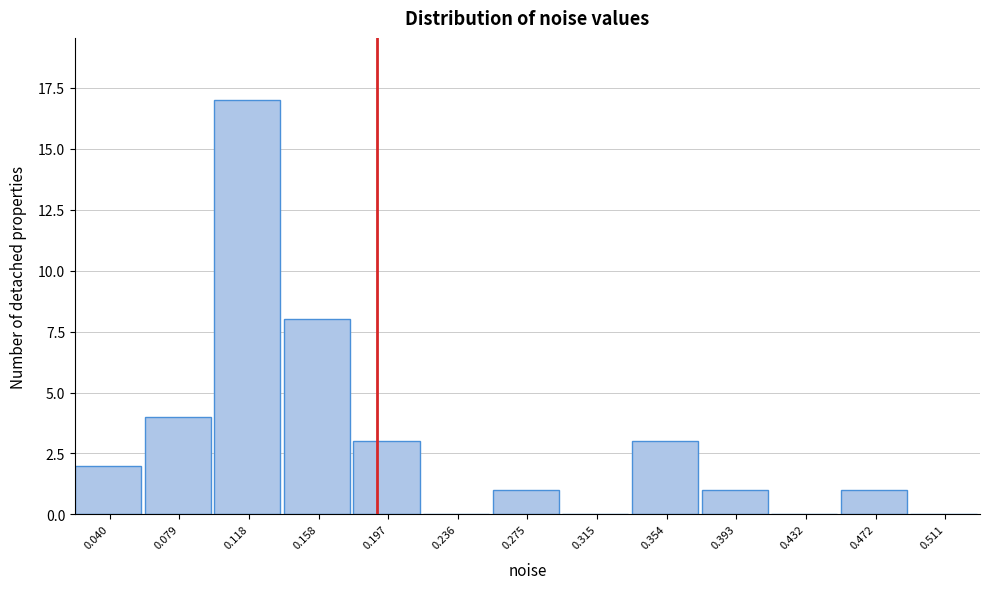

Reading left to right, transcribe all the data shown in this chart.

0.040=2	0.079=4	0.118=17	0.158=8	0.197=3	0.236=0	0.275=1	0.315=0	0.354=3	0.393=1	0.432=0	0.472=1	0.511=0